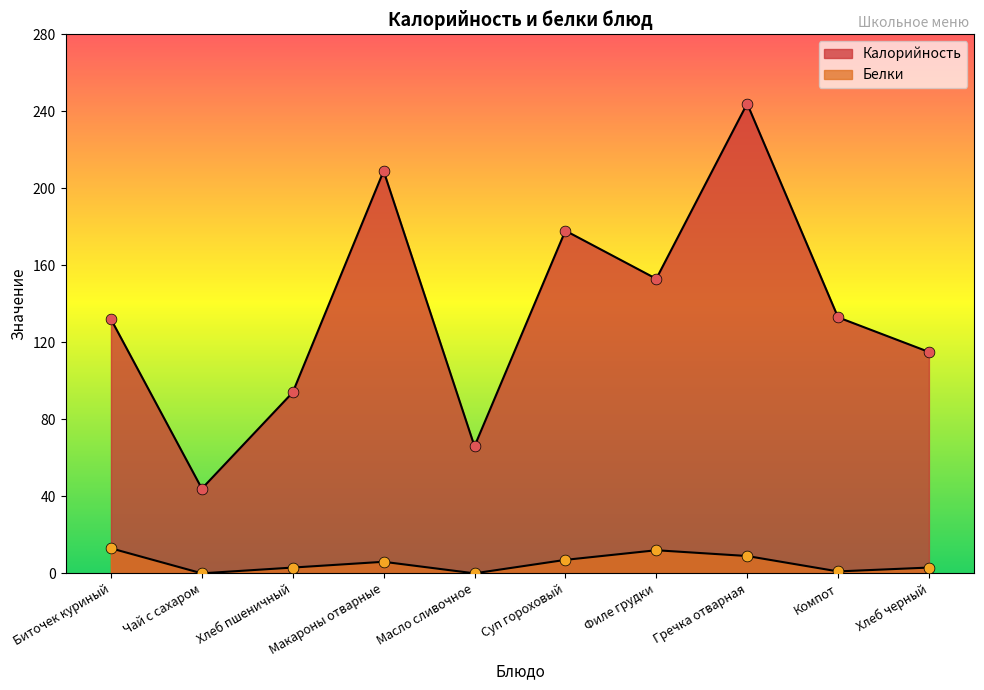

Which series reaches the maximum Y coordinate?

Калорийность